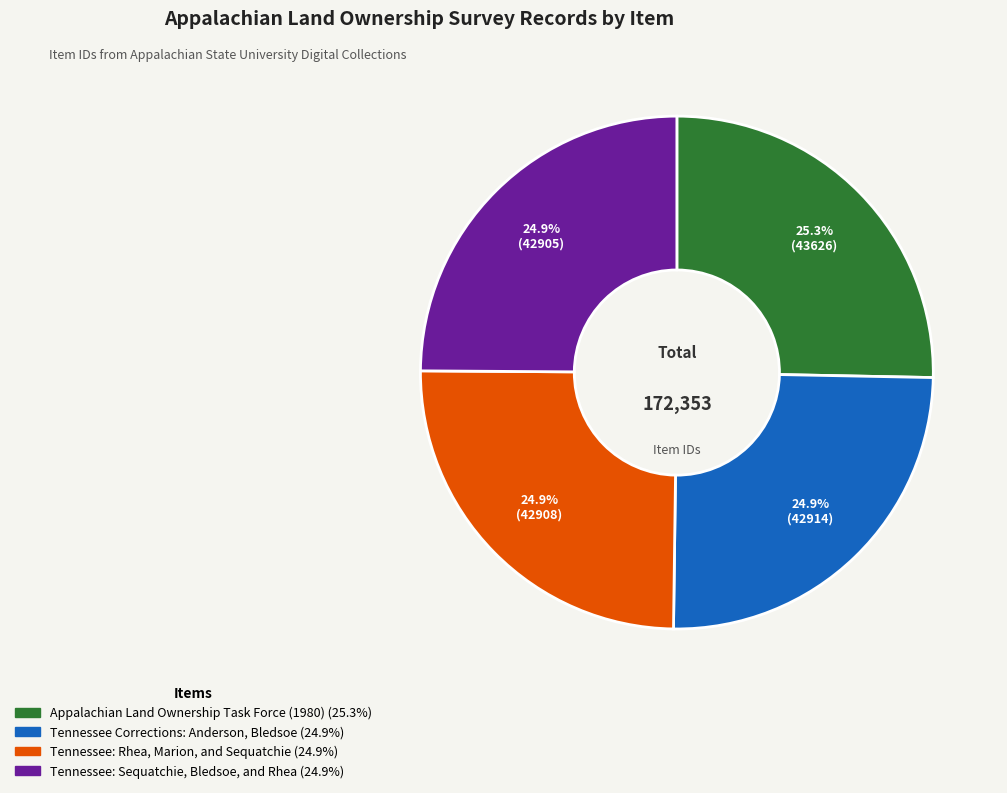

The Appalachian Land Ownership Task Force (1980) slice represents 17% of the pie. True or false?

False